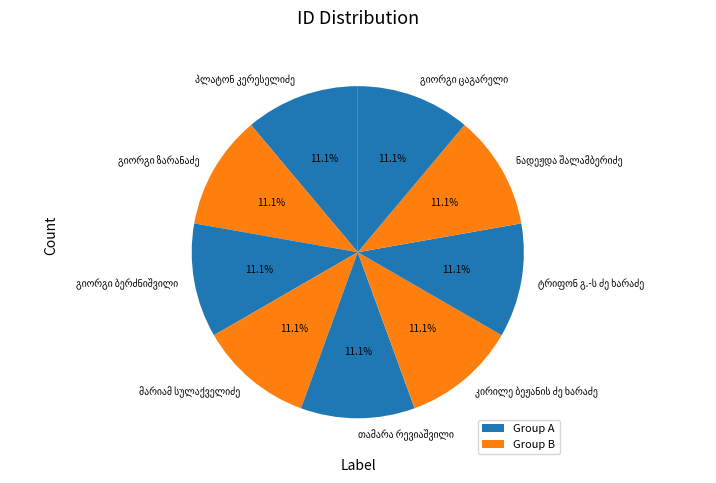

Is there a majority slice in this chart?

No